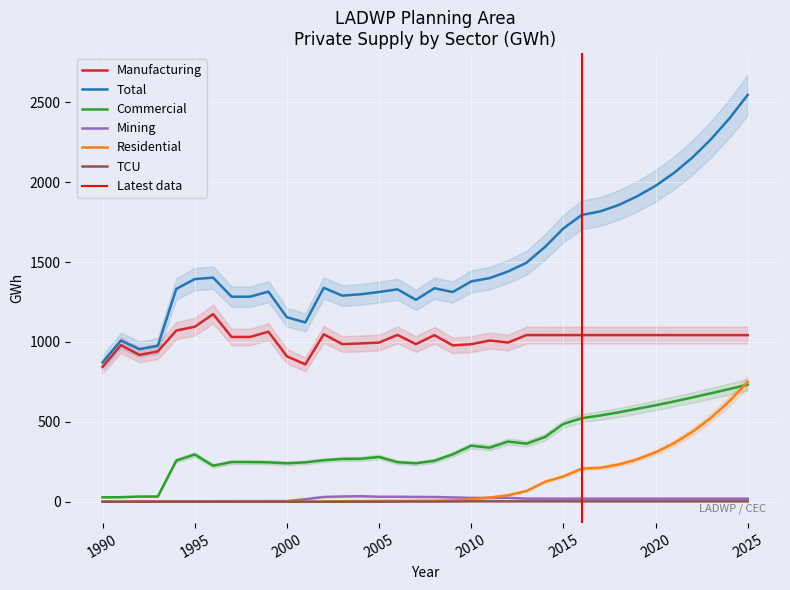

How many values in TCU are above zero?

23